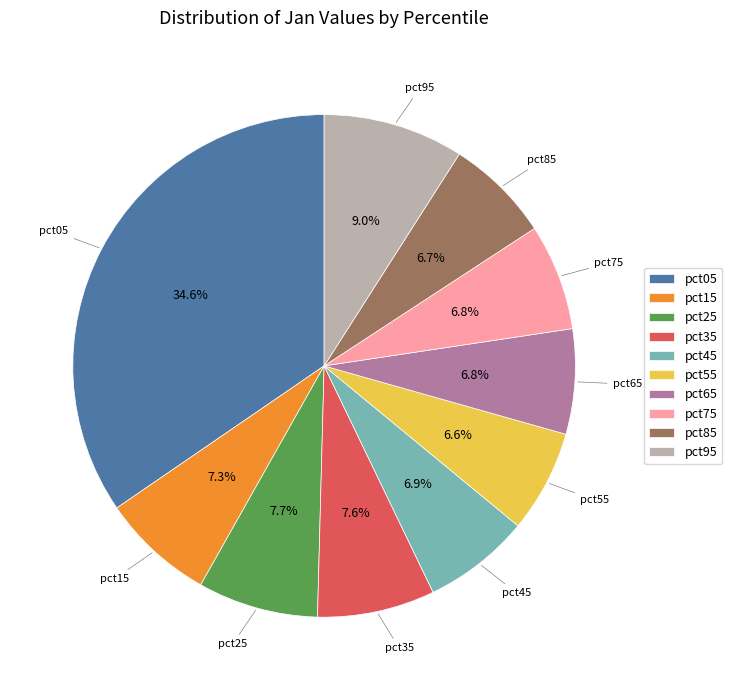

To the nearest percent, what percentage of the pie is pct95?

9%